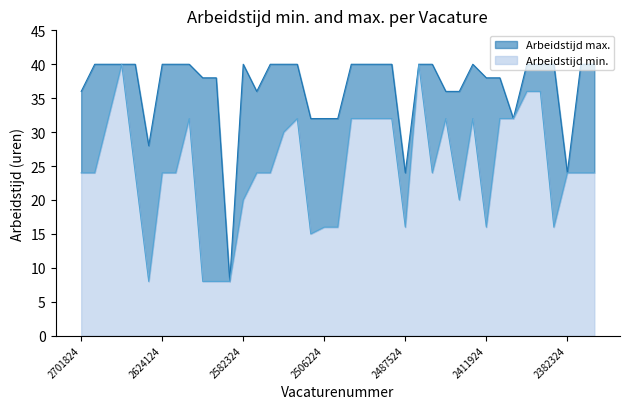

What is the label of the 25th point from the left?

2487524